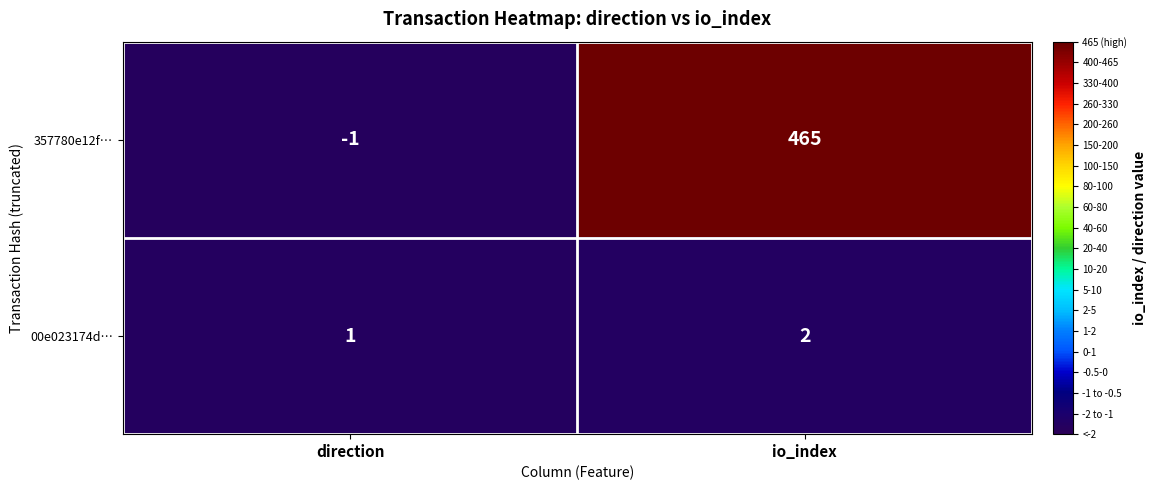

Which series has the largest total across all categories?

357780e12f…